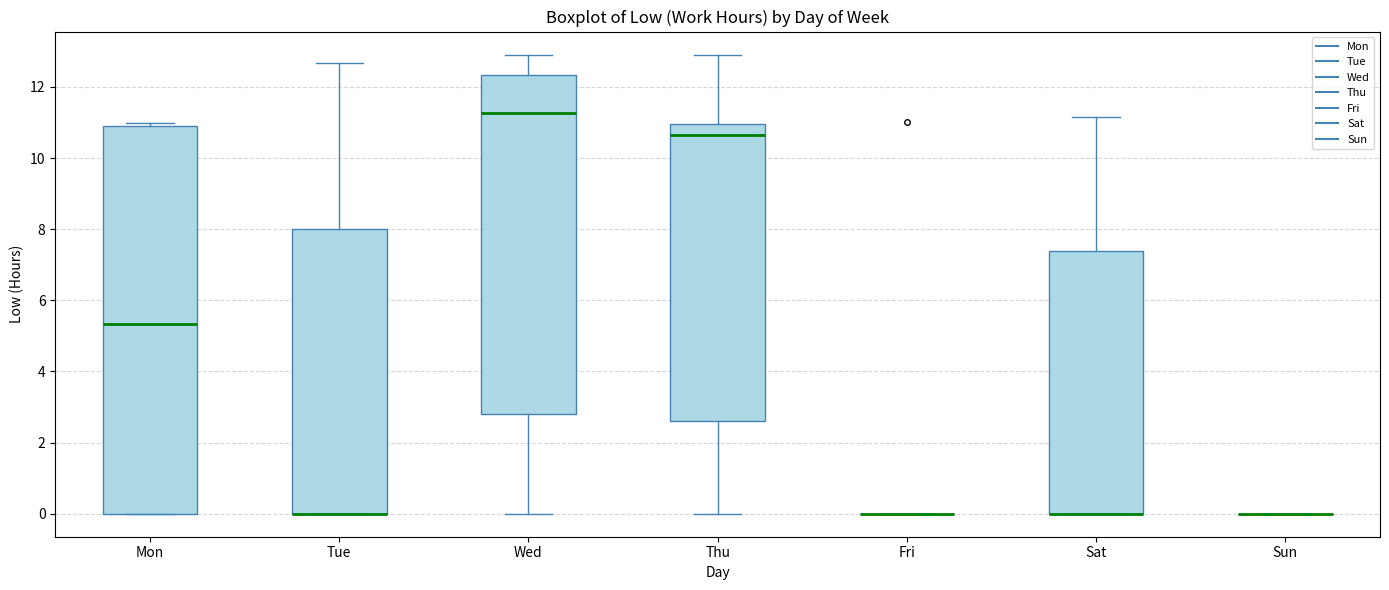

Which box is the tallest, from its lower edge to its upper edge?

Mon